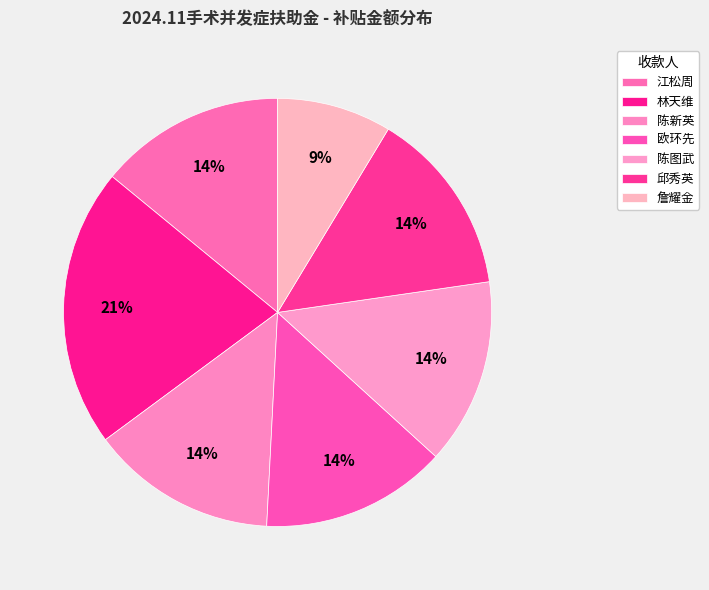

Is the sum of 詹耀金 and 陈图武 greater than half?

No